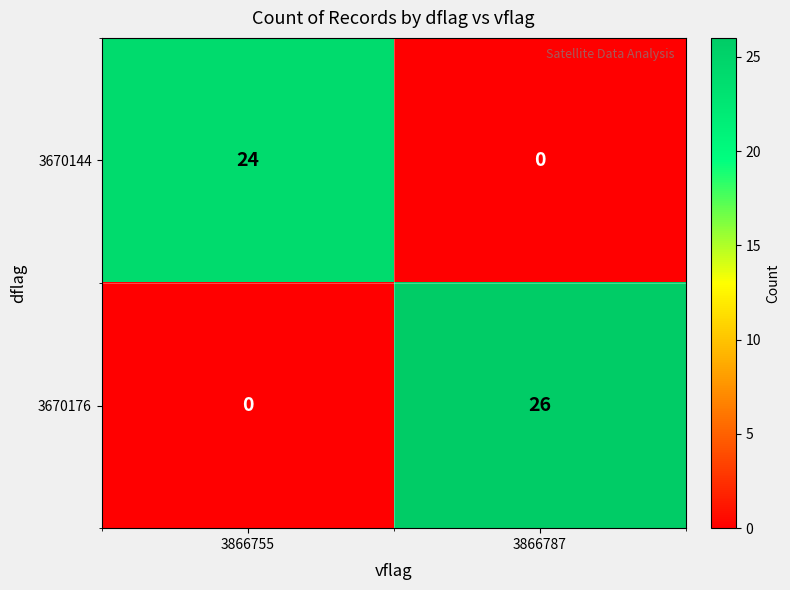

What is the sum of the 3670144 values at 3866755 and 3866787?

24